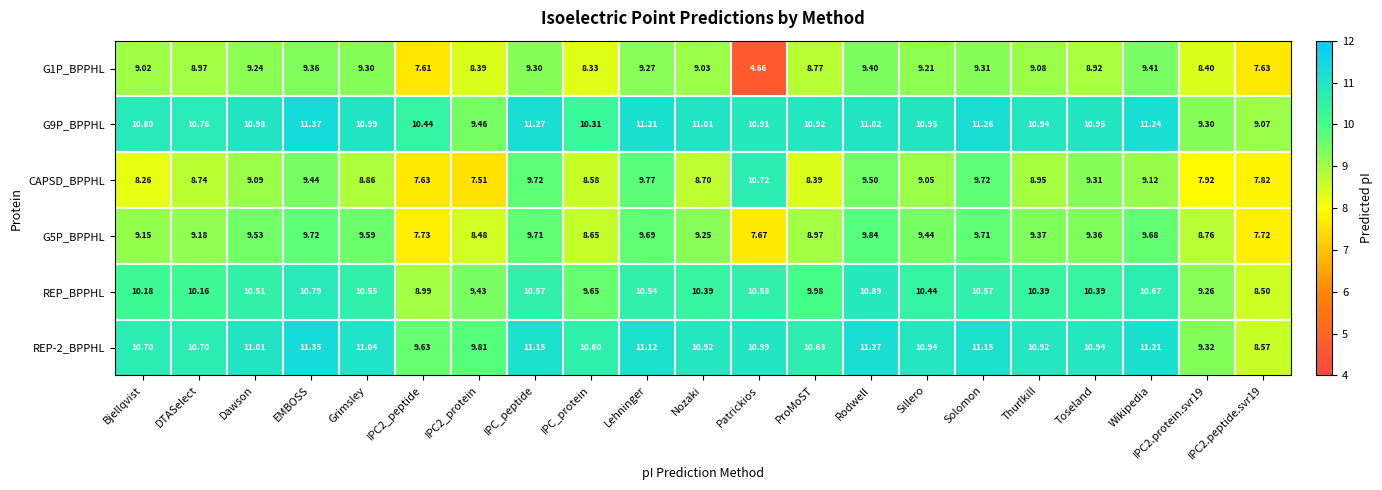

At which label does CAPSD_BPPHL reach its peak?

Patrickios